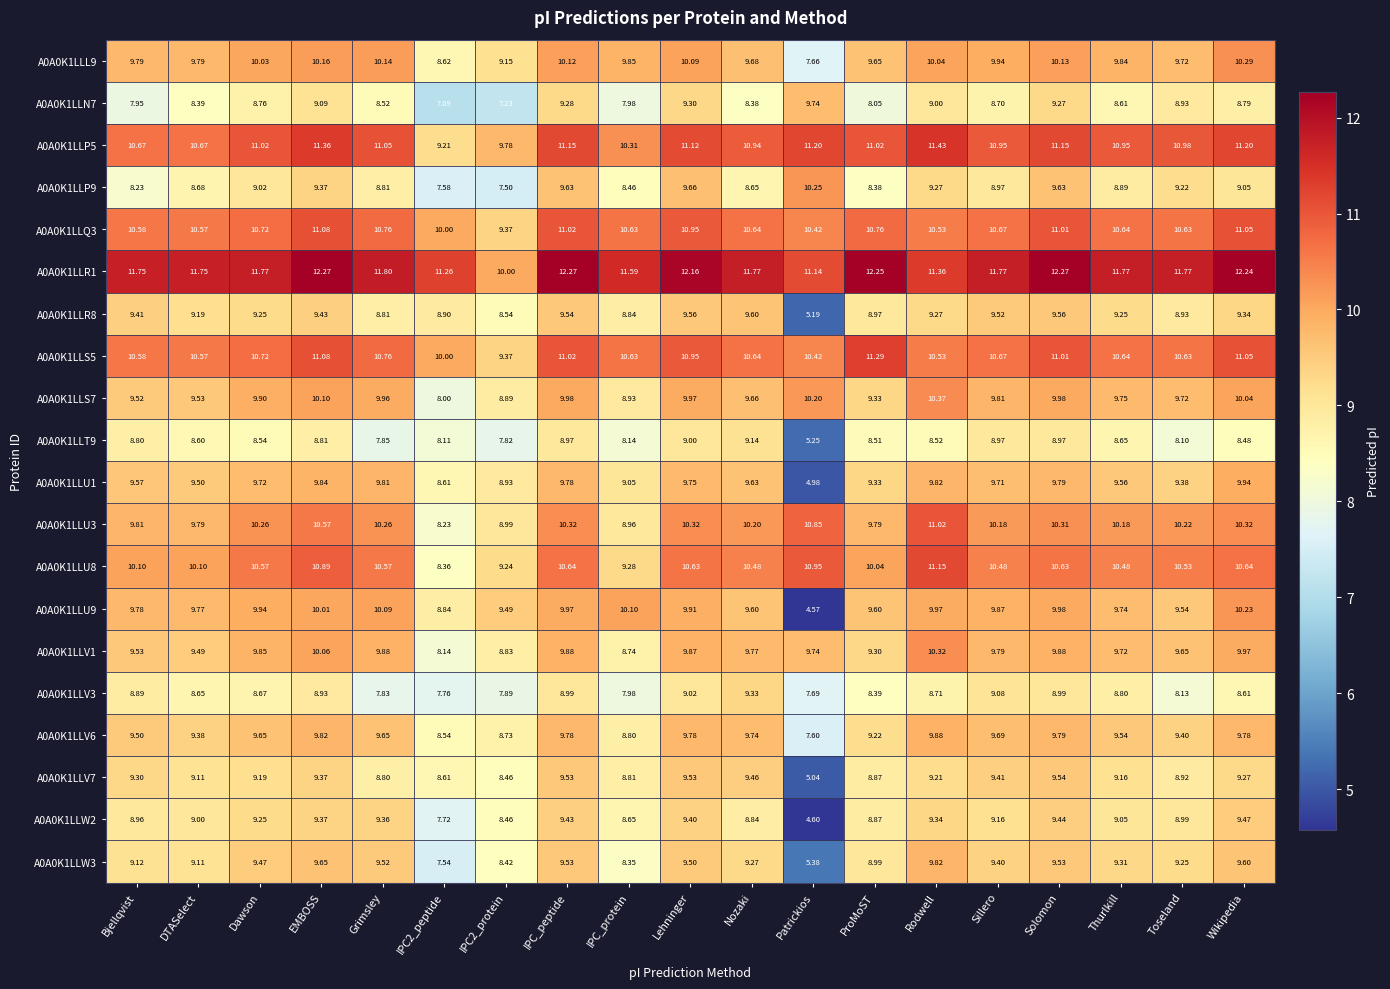

At which category is the sum across all series the highest?

EMBOSS